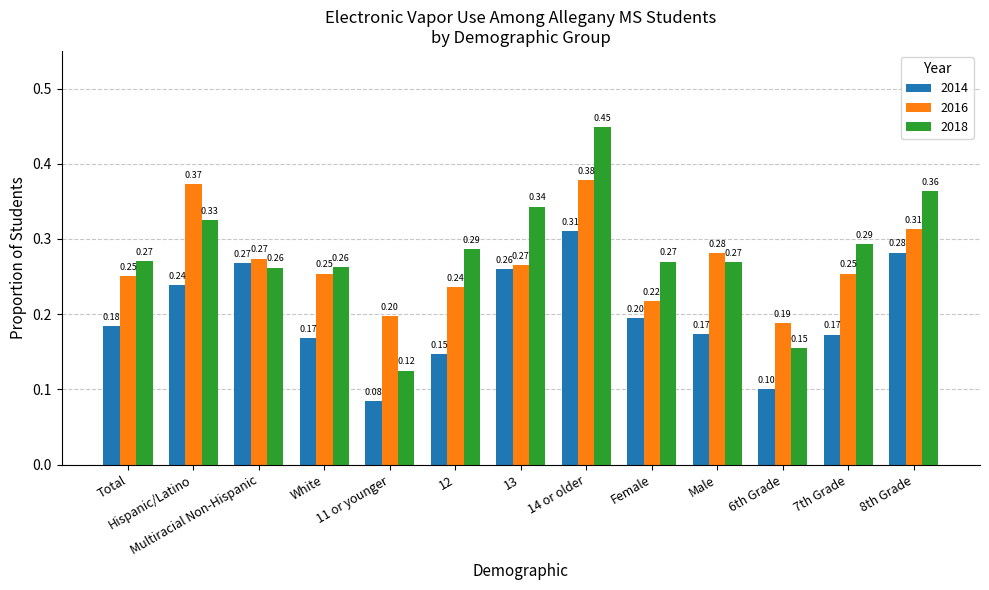

How many bars are there in each group?

3